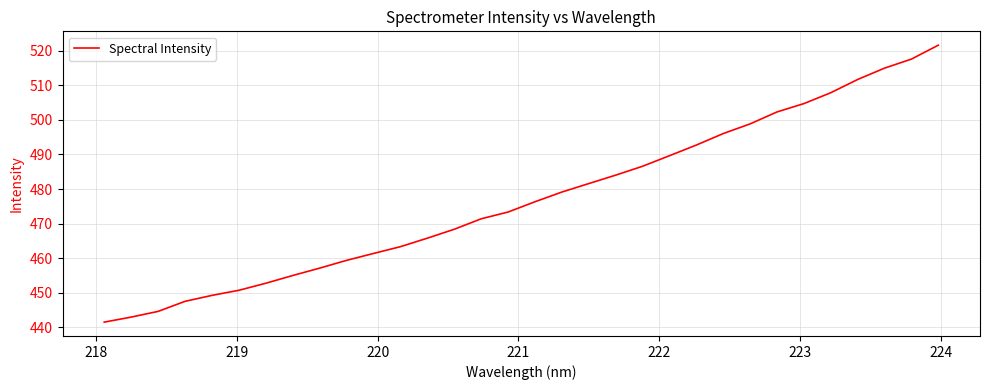

What is the difference between the maximum and minimum values?

80.0